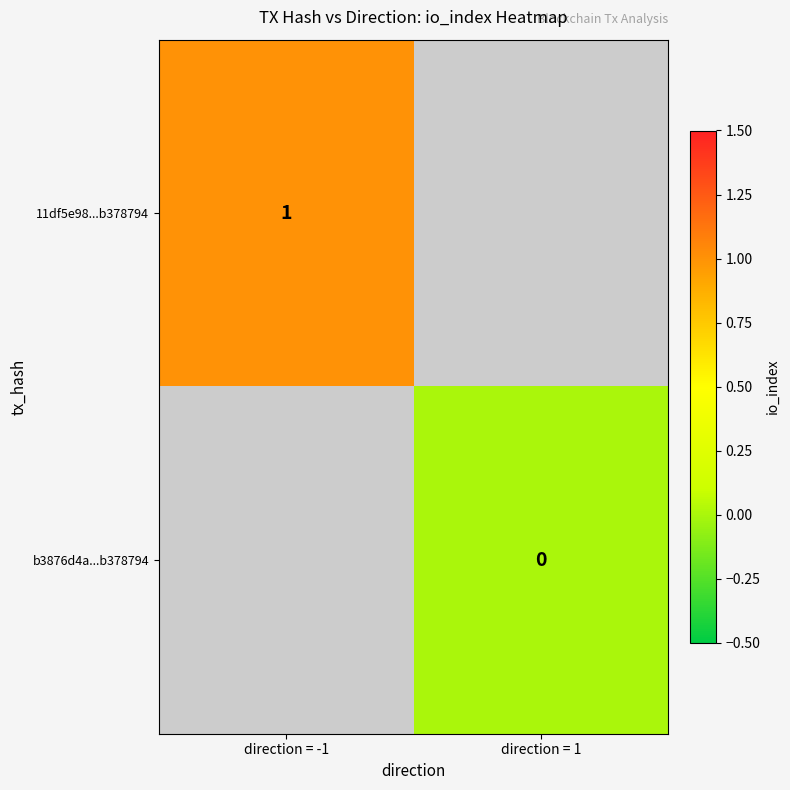

Is it true that 11df5e98...b378794 equals 1.0 at direction = -1?

True